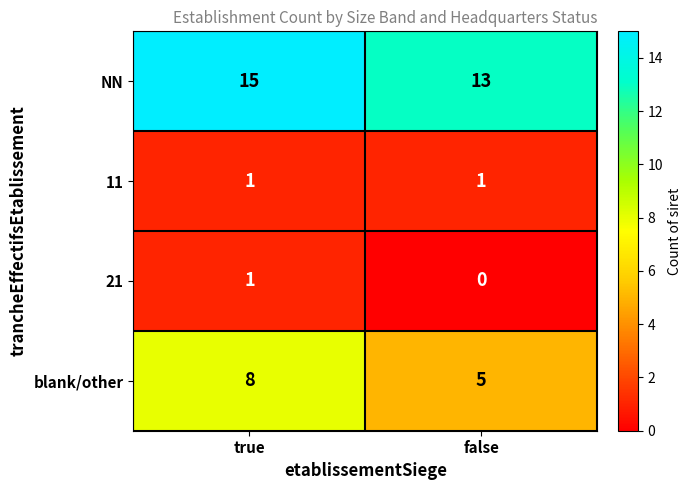

At which category does the chart reach its minimum across all series?

false